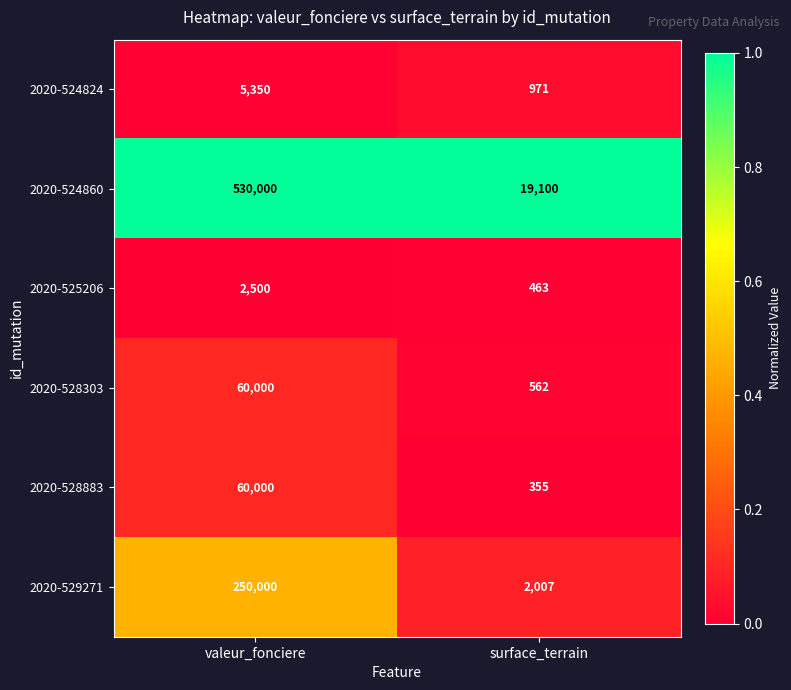

What is the difference between the highest and lowest values at surface_terrain?

18745